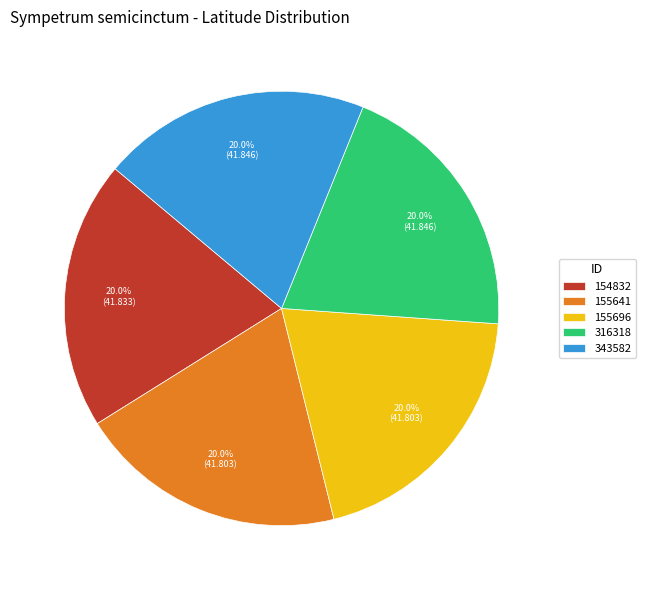

What percentage do 316318 and 343582 together represent?

40.0%